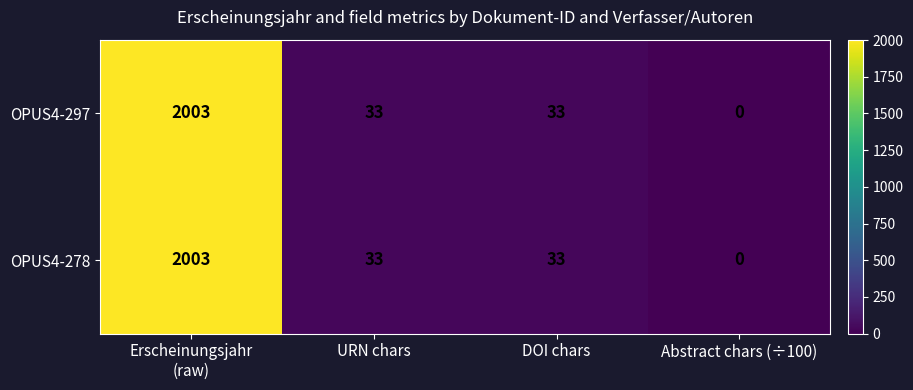

What is the total value across all series at DOI chars?

66